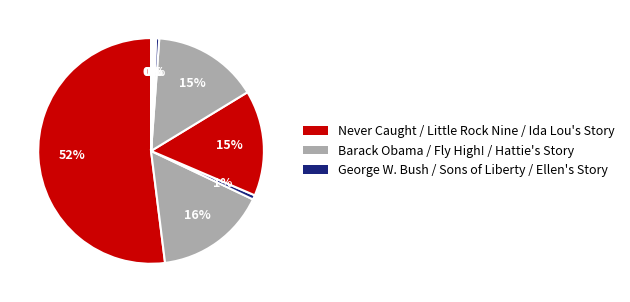

Which slice represents more than half of the pie?

Never Caught